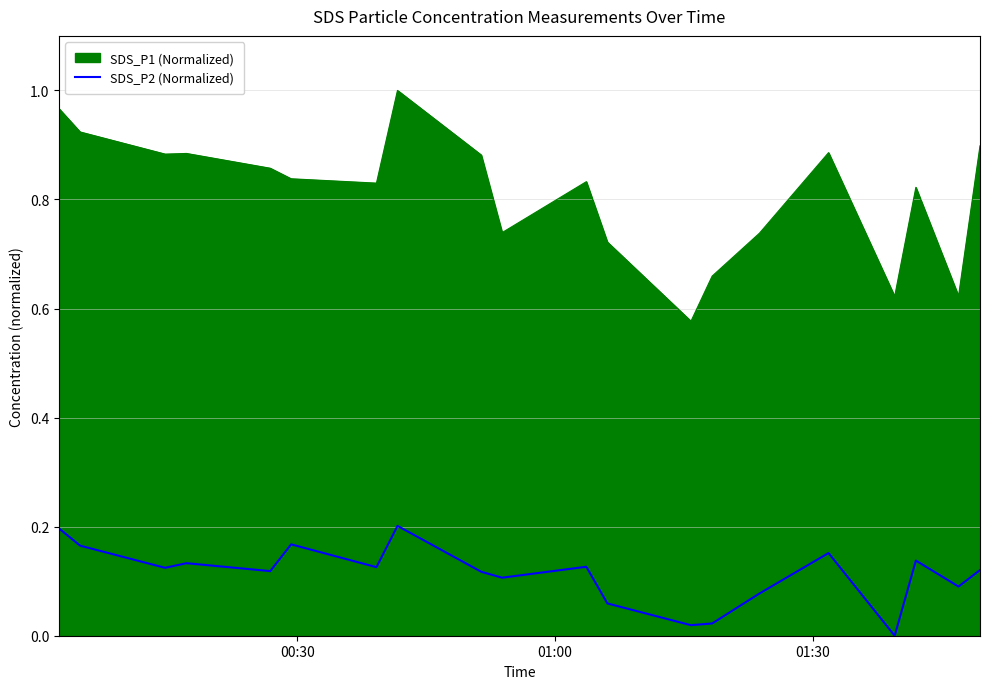

What is the difference between the maximum and minimum values in the SDS_P1 (Normalized) series?

0.4